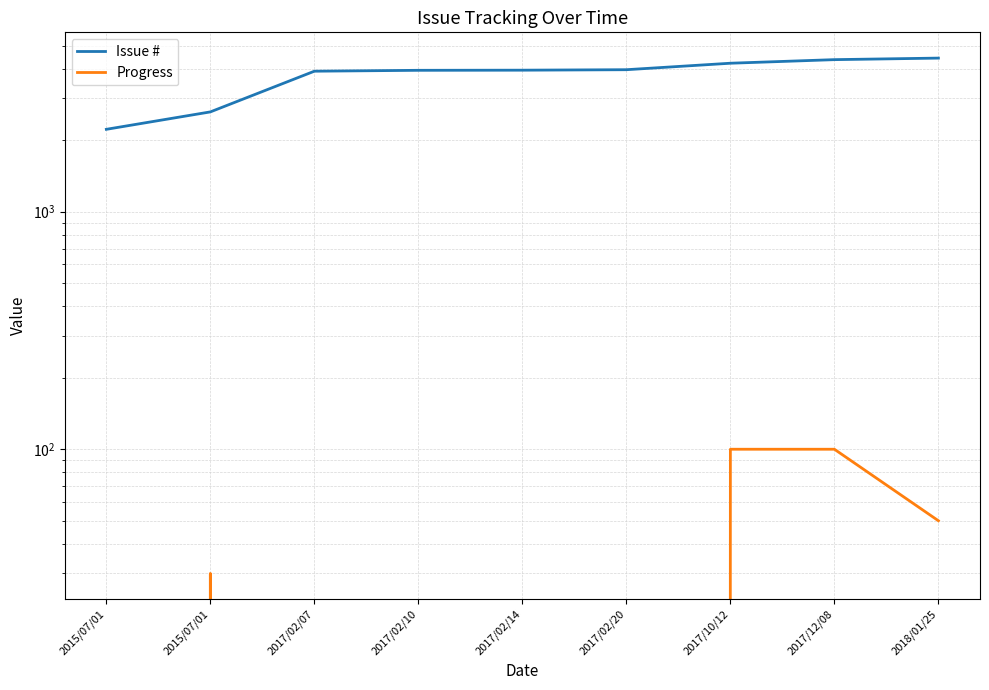

Reading right to left, transcribe all the data shown in this chart.

Issue #: 2018/01/25=4434	2017/12/08=4368	2017/10/12=4219	2017/02/20=3962	2017/02/14=3944	2017/02/10=3939	2017/02/07=3905	2015/07/01=2632	2015/07/01=2223
Progress: 2018/01/25=50	2017/12/08=100	2017/10/12=100	2017/02/20=0	2017/02/14=0	2017/02/10=0	2017/02/07=0	2015/07/01=30	2015/07/01=0